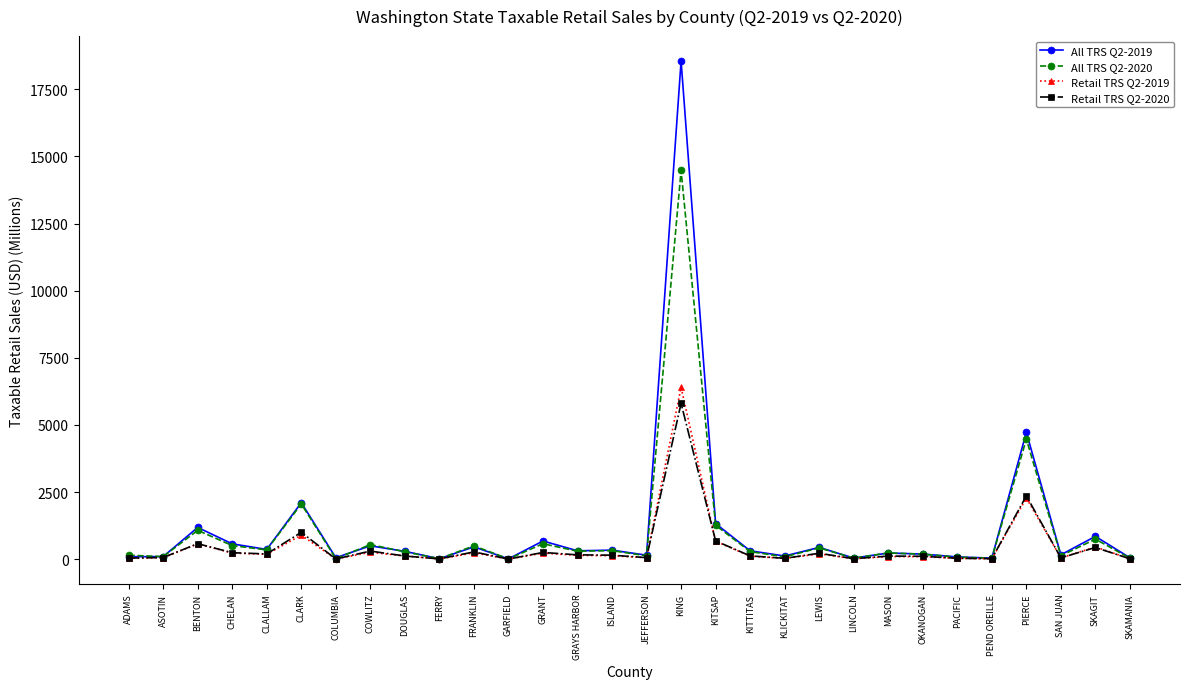

What is the spread (max minus min) of values at CLARK?

1208.5